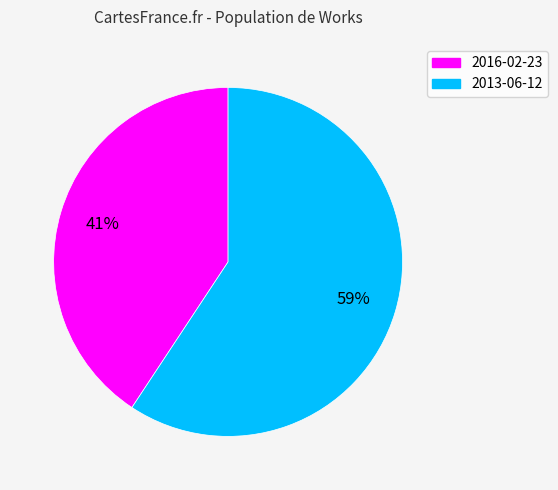

To the nearest percent, what is the average slice percentage?

50%